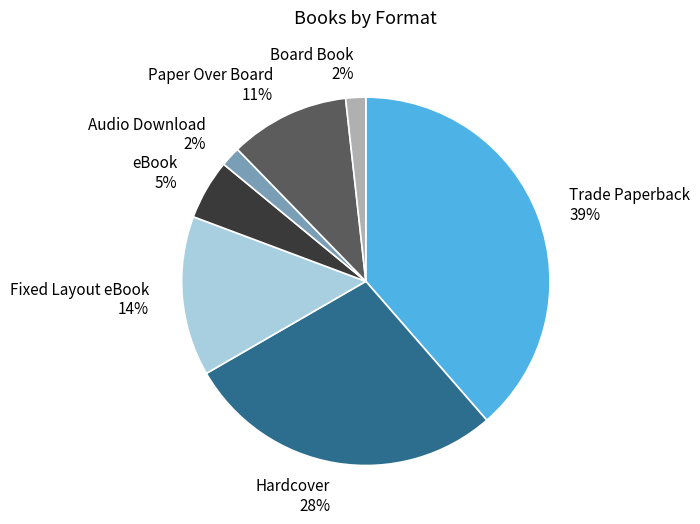

To the nearest percent, what portion does Trade Paperback represent?

39%